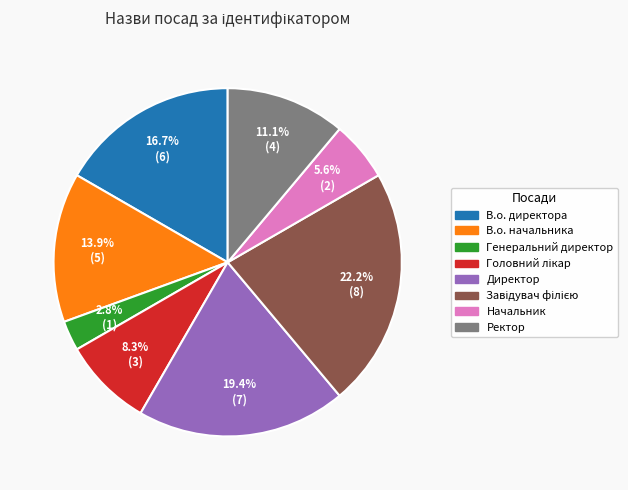

To the nearest percent, what portion does Начальник represent?

6%